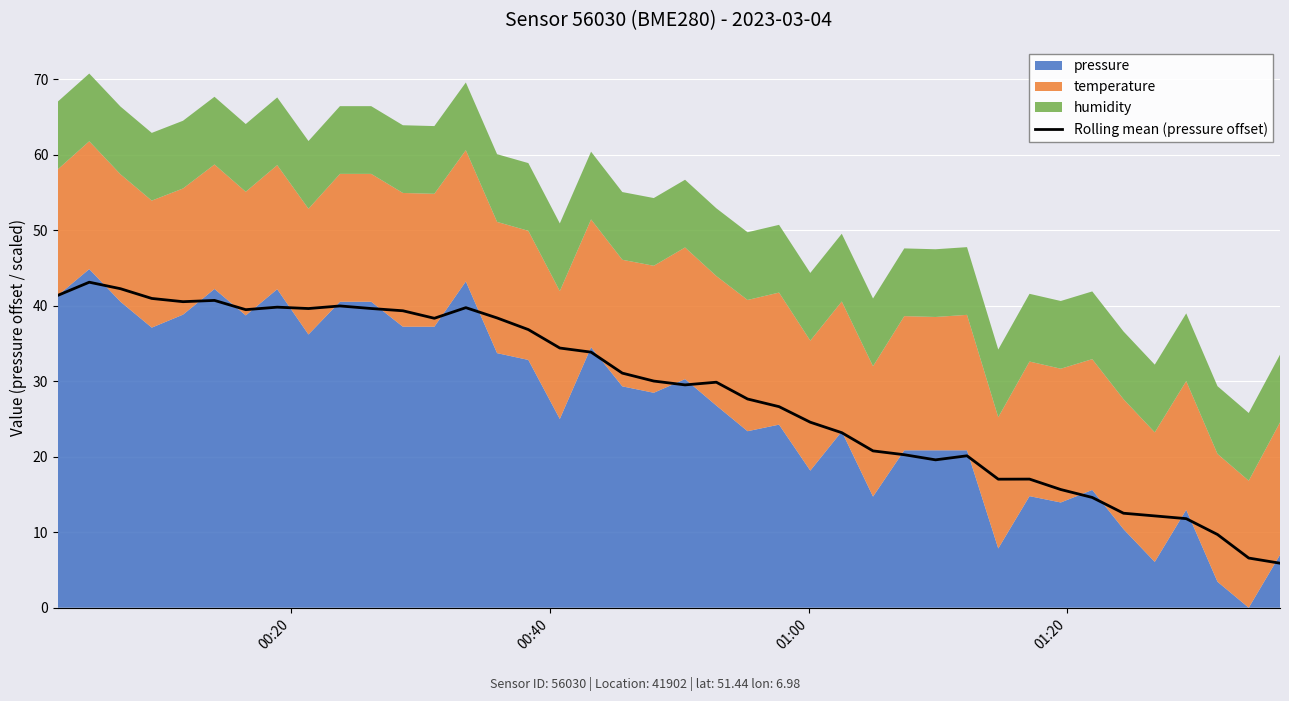

What is the maximum value for Rolling mean (pressure offset)?

43.1